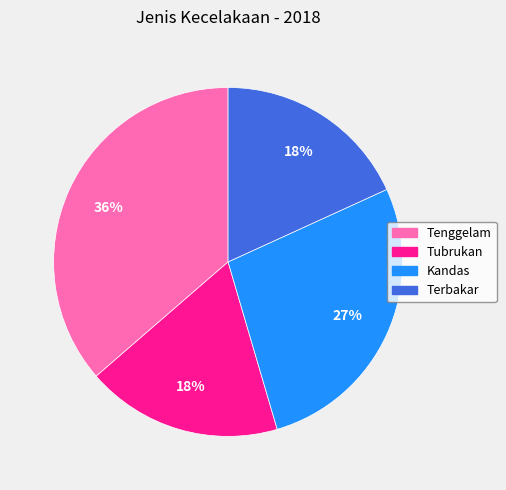

Is it true that Tenggelam is 51% of the pie?

False